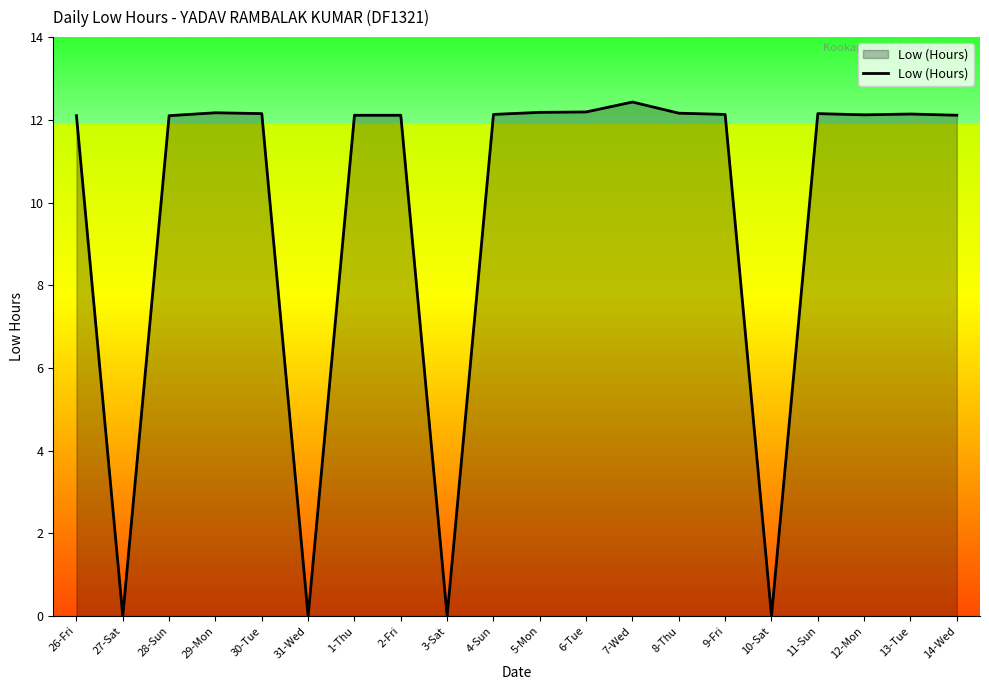

What is the greatest value displayed?

12.4